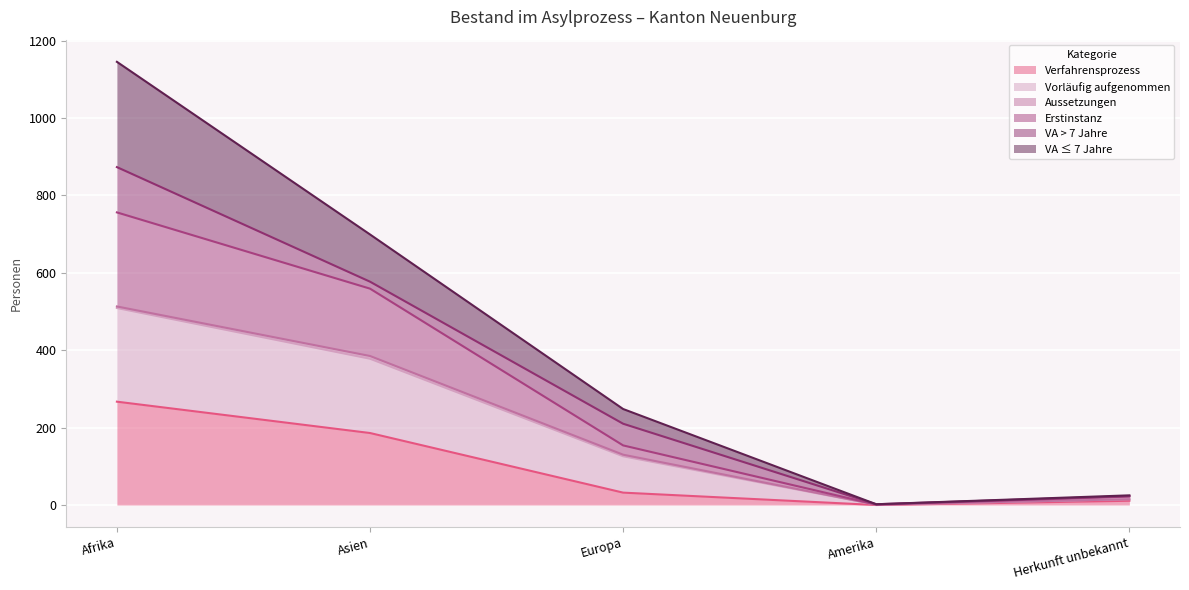

What is the maximum value for Verfahrensprozess?

267